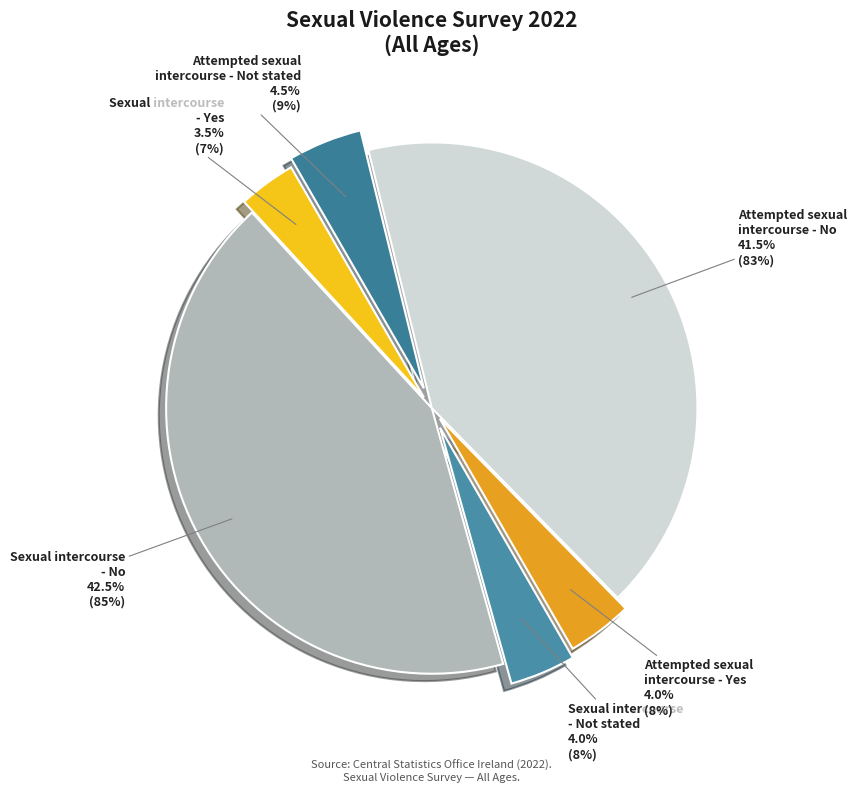

Which has a higher value, Attempted sexual intercourse - No or Attempted sexual intercourse - Not stated?

Attempted sexual intercourse - No